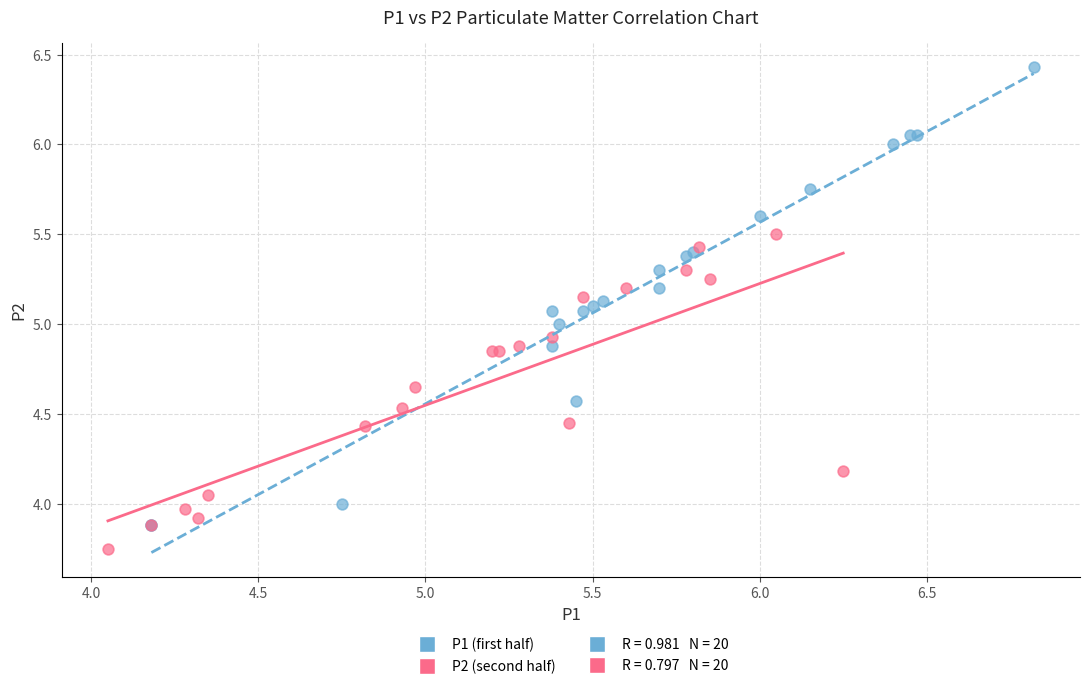

Which series has the largest Y range (max minus min)?

P1 (first half)